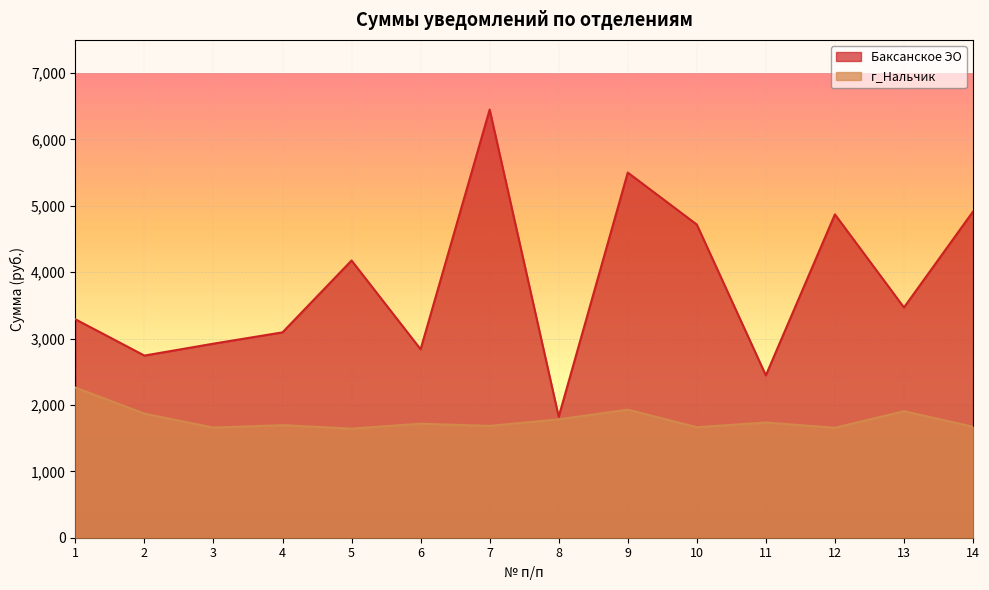

How many data points in г_Нальчик are above 1717?

7